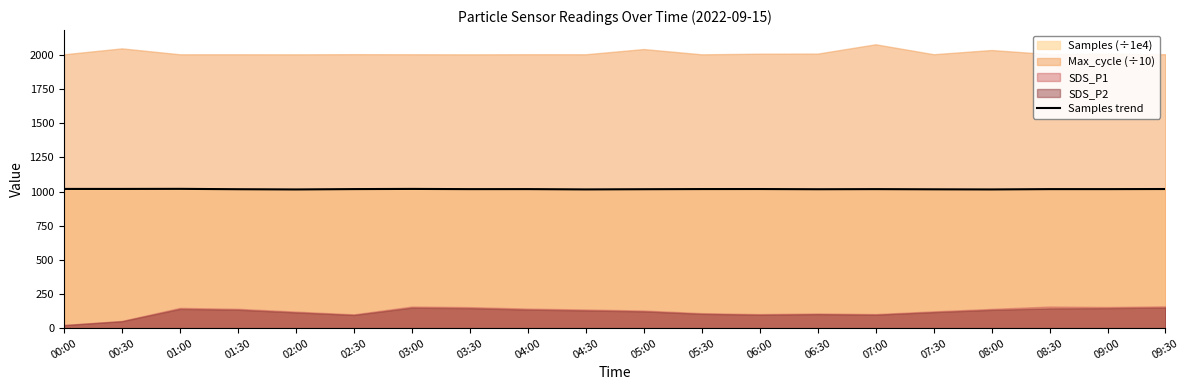

What is the average value?

1017.9